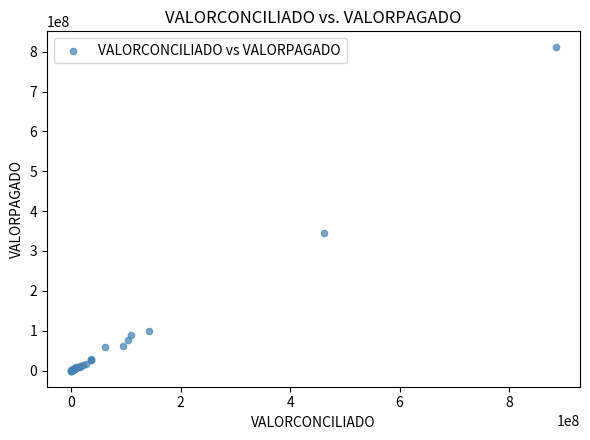

What Y value in the scatter plot is closest to 405248678?

345319315